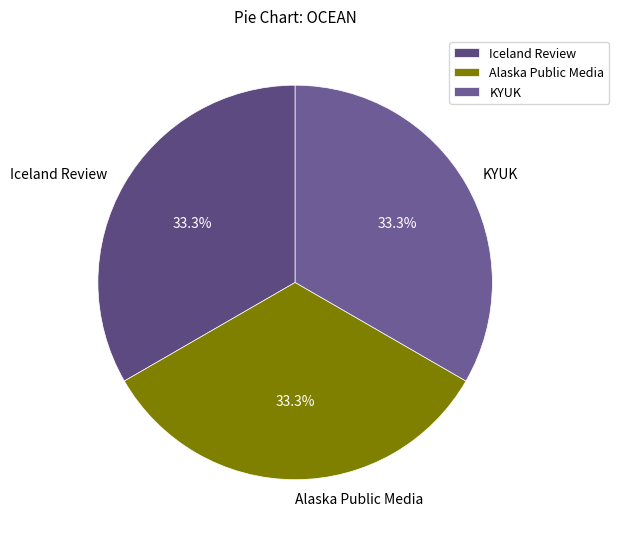

What portion of the pie excludes KYUK?

66.7%